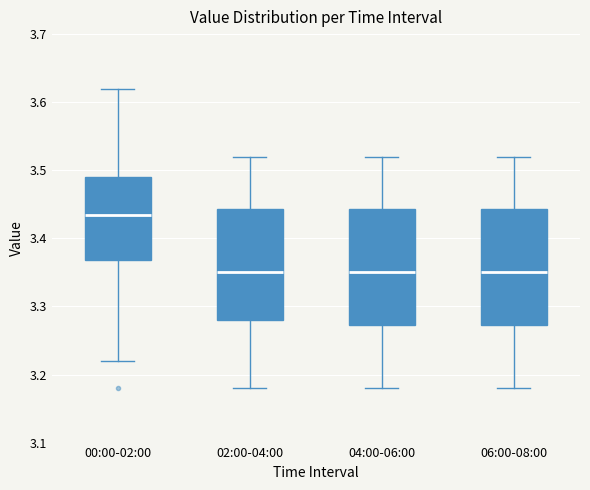

Reading left to right, read every box against the y-axis: the position of its median line, the range the box covers, and the ends of its whiskers. The values are not printed on the chart, so give them approximately, as read against the axis.

00:00-02:00: median 3.44, box 3.37 to 3.49, whiskers 3.22 to 3.62
02:00-04:00: median 3.35, box 3.28 to 3.44, whiskers 3.18 to 3.52
04:00-06:00: median 3.35, box 3.27 to 3.44, whiskers 3.18 to 3.52
06:00-08:00: median 3.35, box 3.27 to 3.44, whiskers 3.18 to 3.52